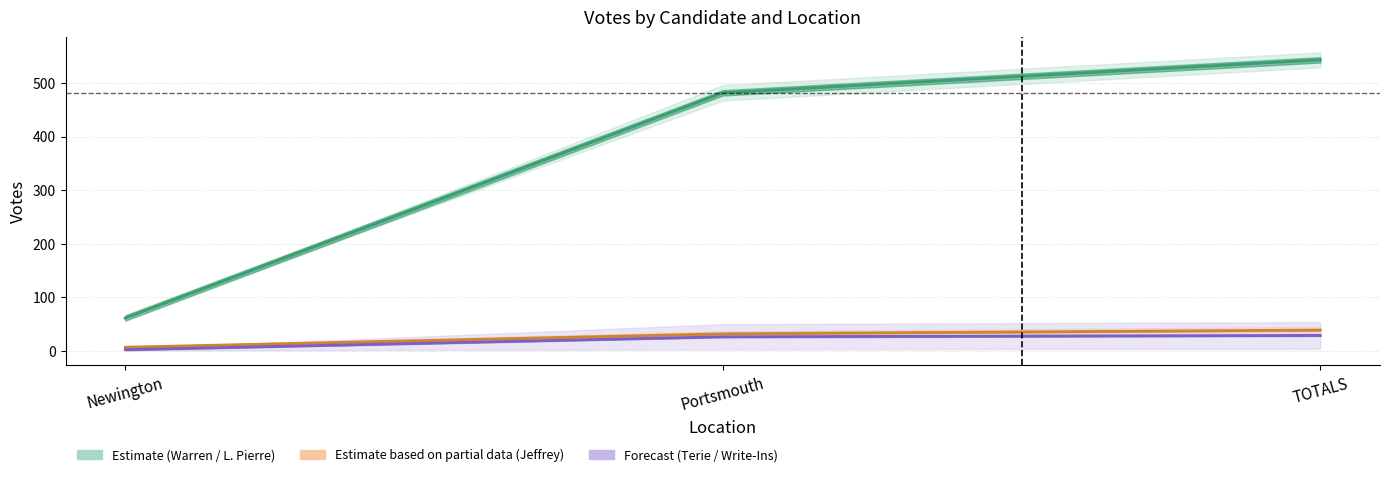

Is it true that Jeffrey Semprini equals 39.0 at TOTALS?

True